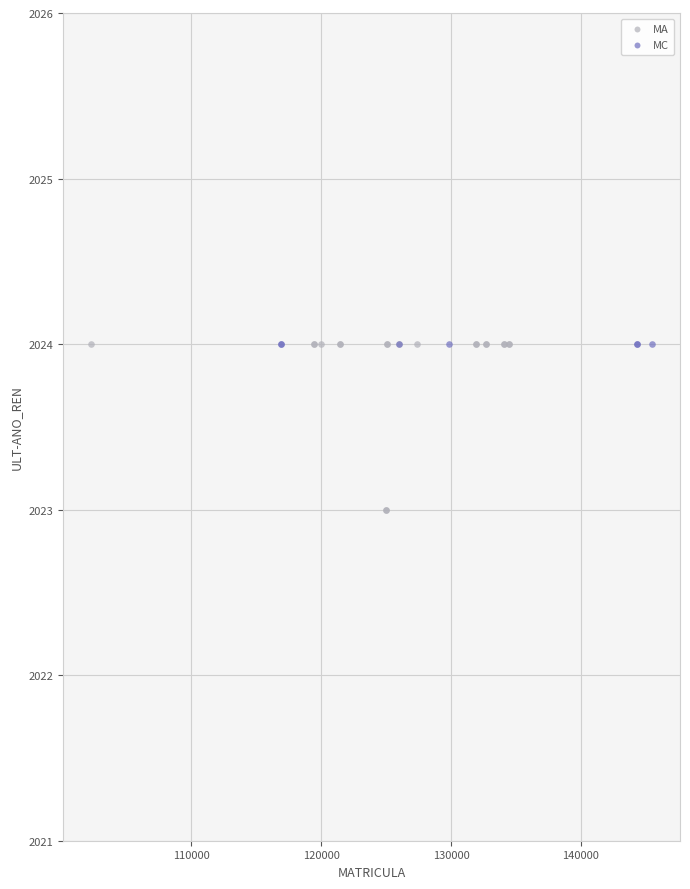

Which series reaches the minimum Y coordinate?

MA